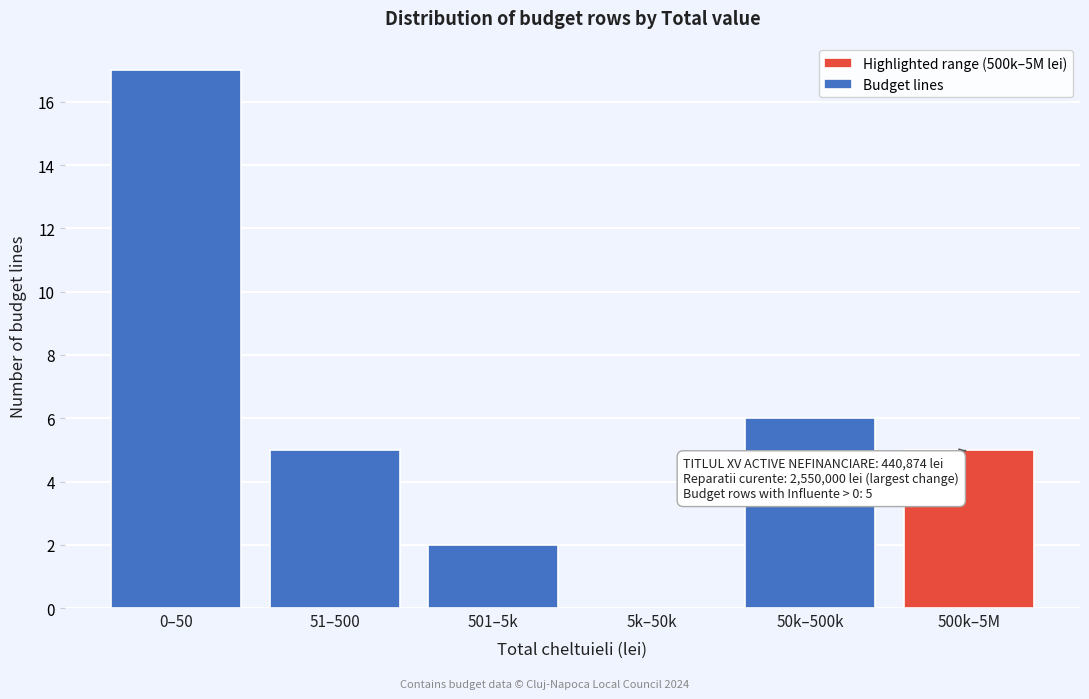

Reading right to left, list all the values displayed in this chart.

500k–5M=5	50k–500k=6	5k–50k=0	501–5k=2	51–500=5	0–50=17